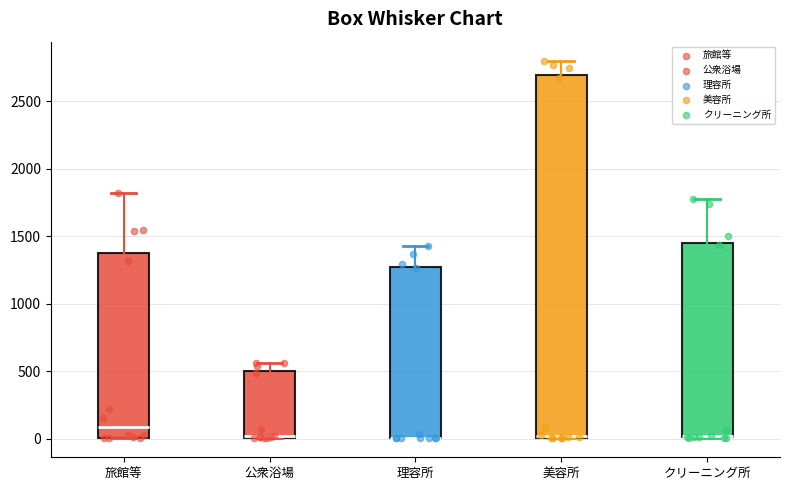

Where is the lower edge of the box for 美容所 on the y-axis? The values are not printed on the chart, so give them approximately, as read against the axis.

0